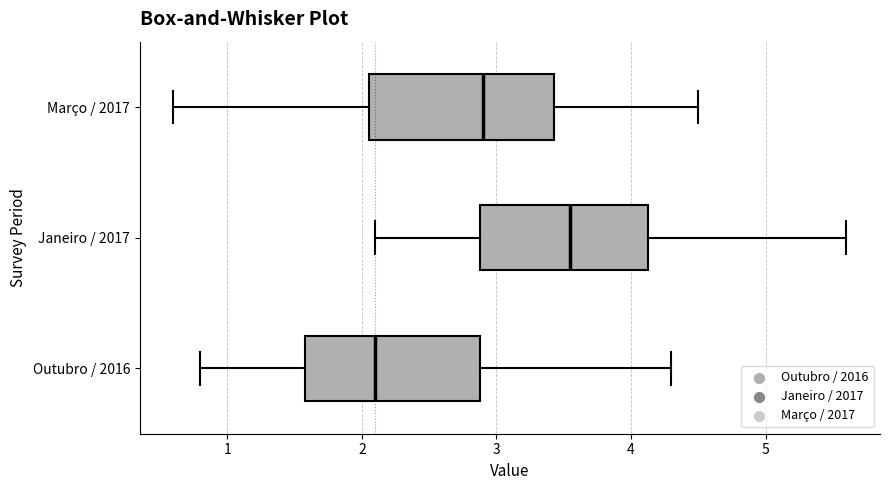

Where does the right whisker of the box for Março / 2017 end on the x-axis? The values are not printed on the chart, so give them approximately, as read against the axis.

4.5